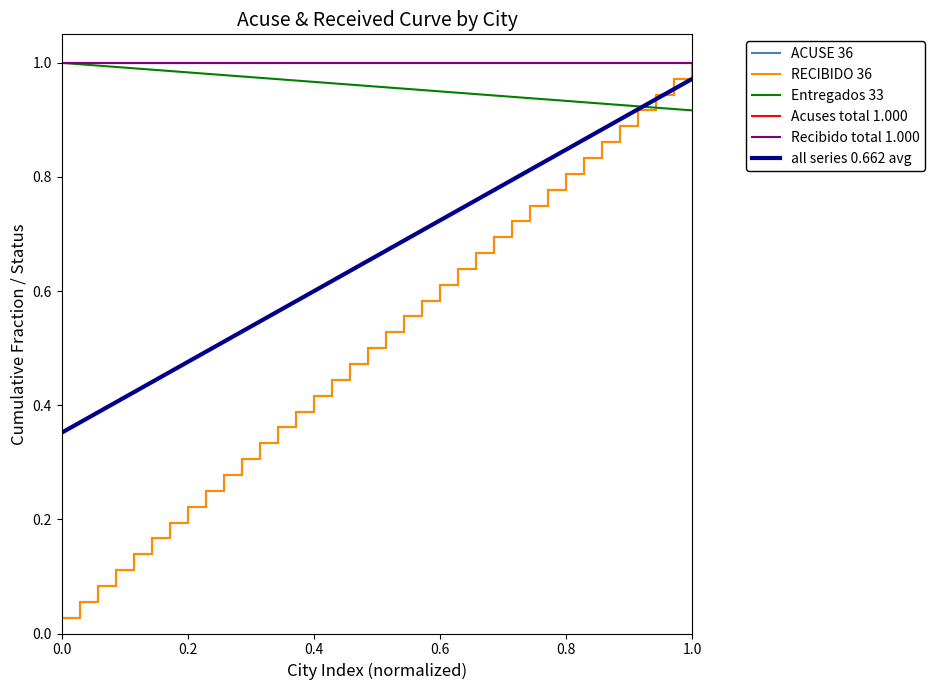

Is this an area chart (filled region under the line)?

No